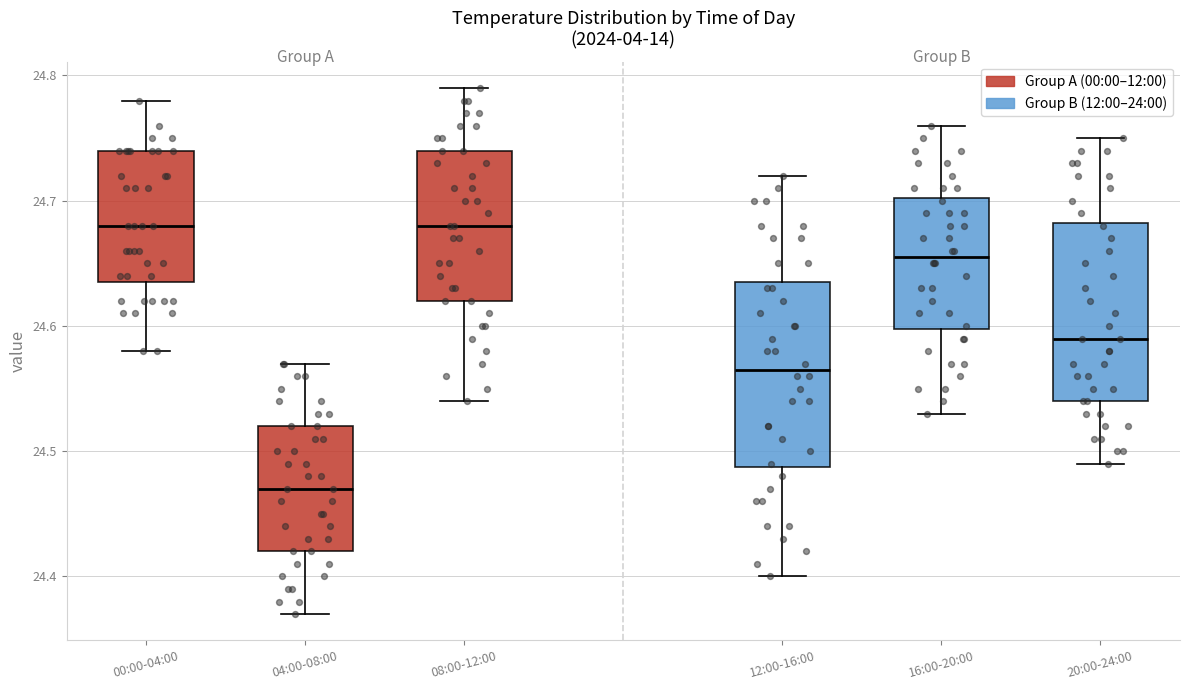

Where does the median line of the box for 00:00-04:00 sit on the y-axis? The values are not printed on the chart, so give them approximately, as read against the axis.

24.68